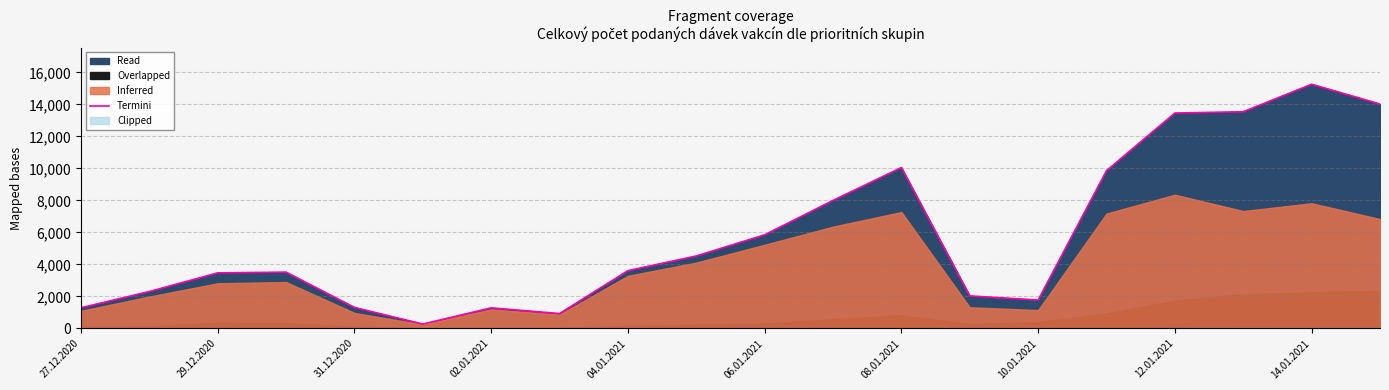

Which category has the highest value in the Termini series?

14.01.2021